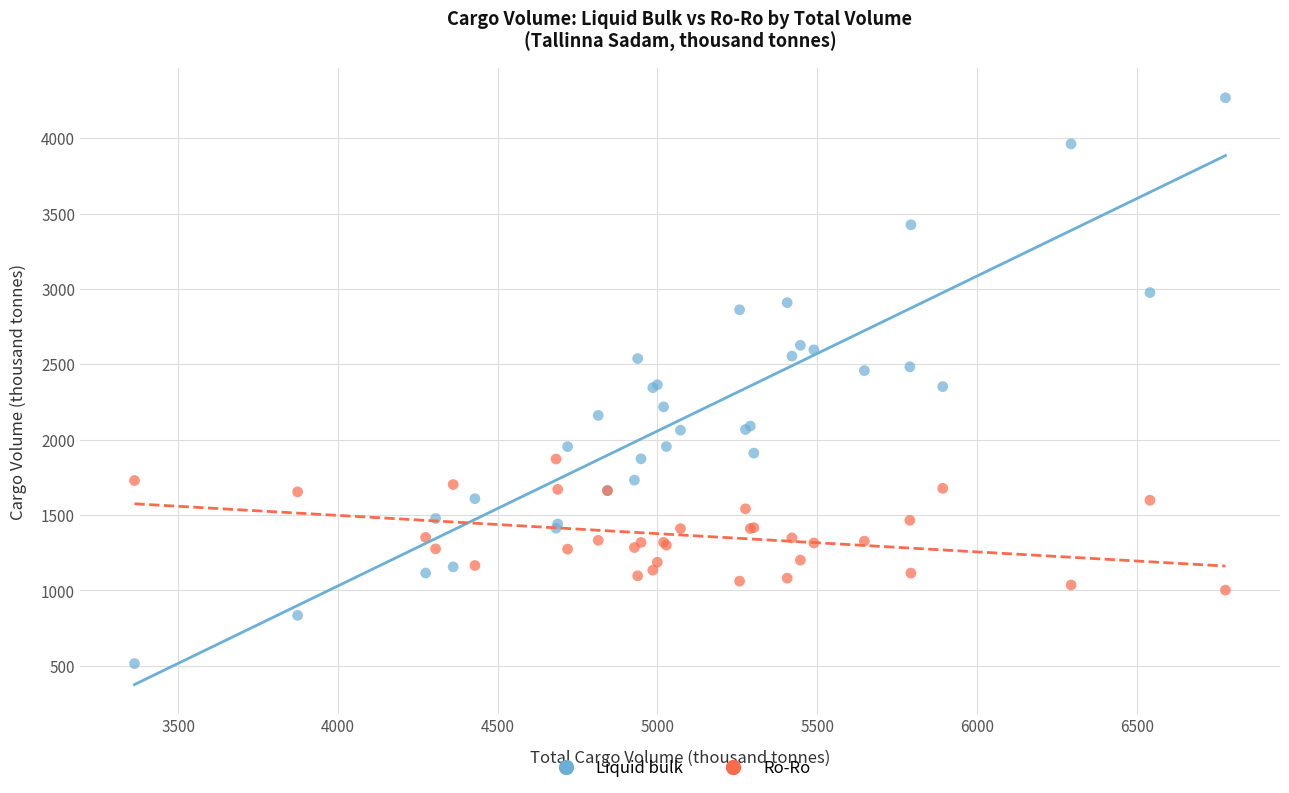

Which series contains the lowest Y value?

Liquid bulk